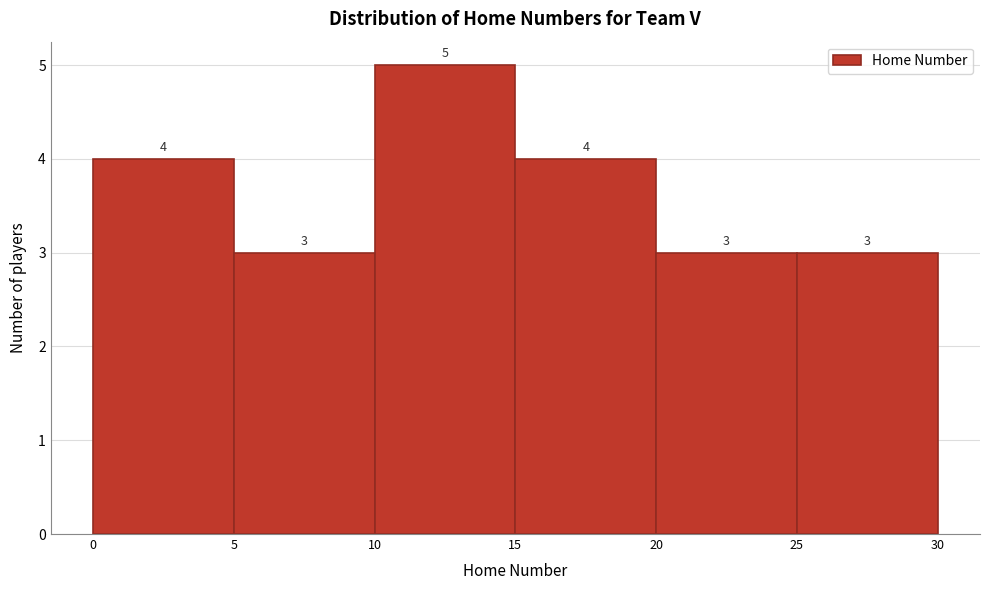

Reading left to right, transcribe this chart: for each bar, give the range it covers on the x-axis and its height.

0 to 5: 4
5 to 10: 3
10 to 15: 5
15 to 20: 4
20 to 25: 3
25 to 30: 3